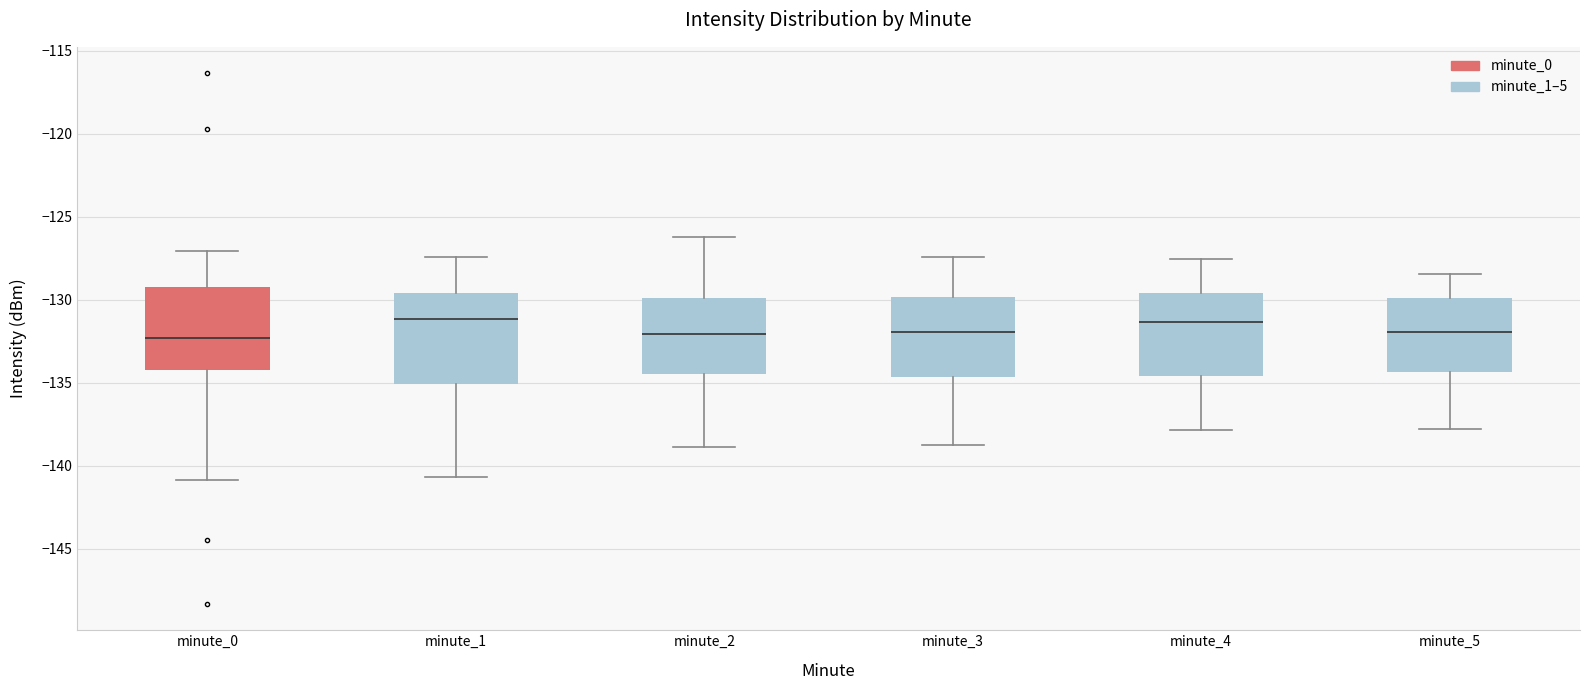

Reading left to right, transcribe this box plot: for each box, give where its median line is, the range the box spans, and where its two whiskers end, as read against the y-axis. The values are not printed on the chart, so give them approximately, as read against the axis.

minute_0: median -132.5, box -134.0 to -129.0, whiskers -141.0 to -127.0
minute_1: median -131.0, box -135.0 to -129.5, whiskers -140.5 to -127.5
minute_2: median -132.0, box -134.5 to -130.0, whiskers -139.0 to -126.0
minute_3: median -132.0, box -134.5 to -130.0, whiskers -139.0 to -127.5
minute_4: median -131.5, box -134.5 to -129.5, whiskers -138.0 to -127.5
minute_5: median -132.0, box -134.5 to -130.0, whiskers -138.0 to -128.5